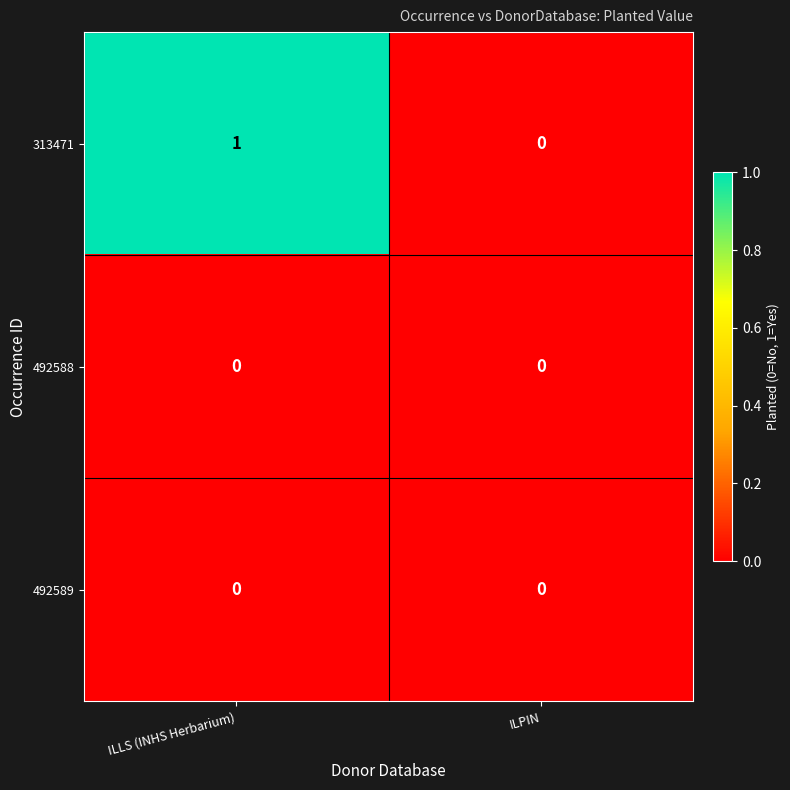

Which series has the widest spread of values?

313471